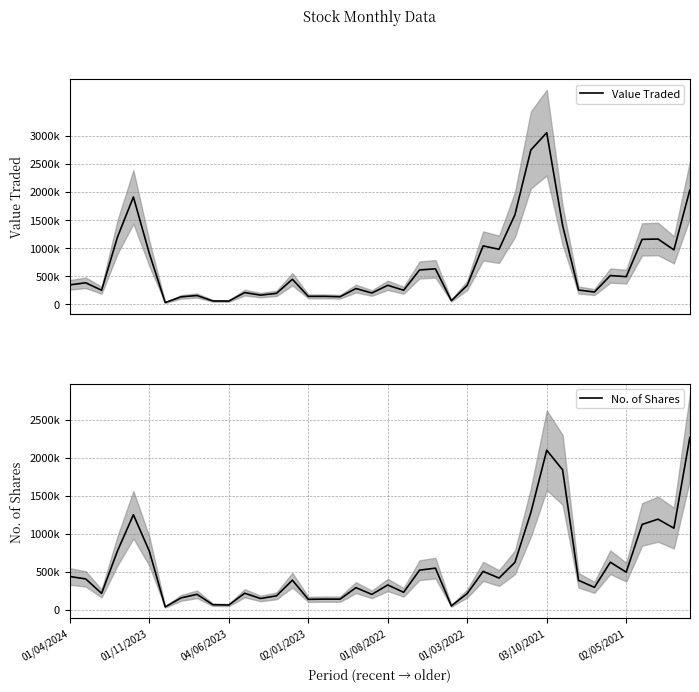

Which series has the largest total across all categories?

Value Traded